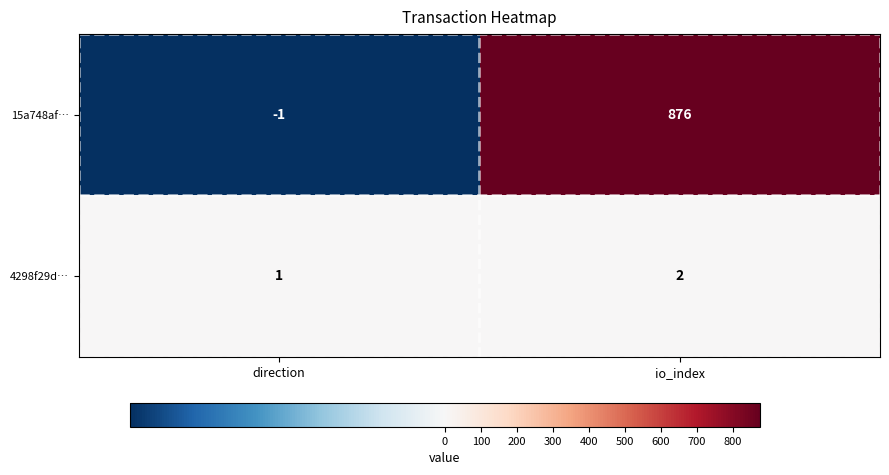

List the series in order of their peak value, lowest first.

4298f29d…, 15a748af…